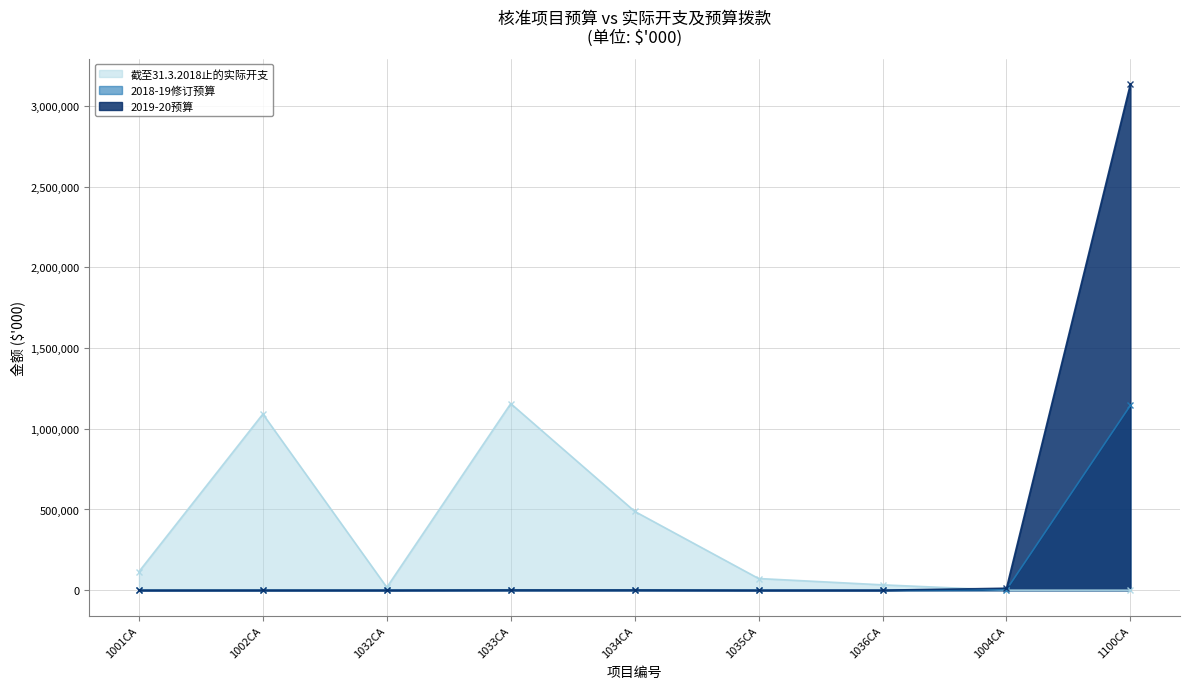

Rank the categories by 2018-19修订预算$'000 value from lowest to highest.

1001CA, 1035CA, 1036CA, 1032CA, 1002CA, 1033CA, 1034CA, 1004CA, 1100CA